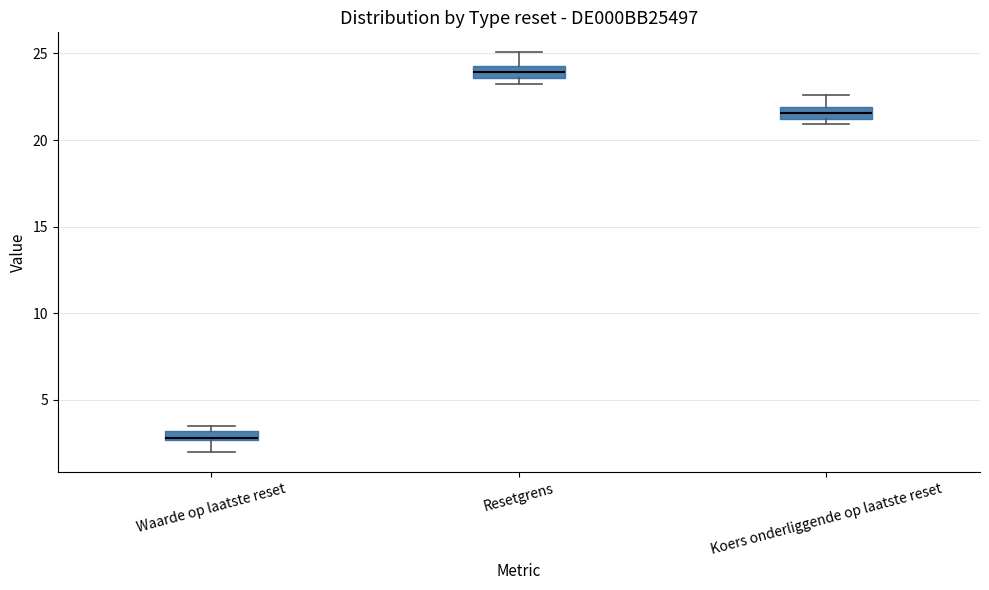

Which box has the lowest median line?

Waarde op laatste reset